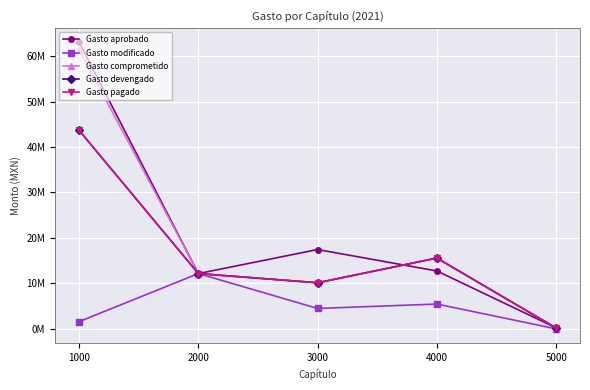

True or false: Gasto devengado and Gasto pagado cross at least once.

False